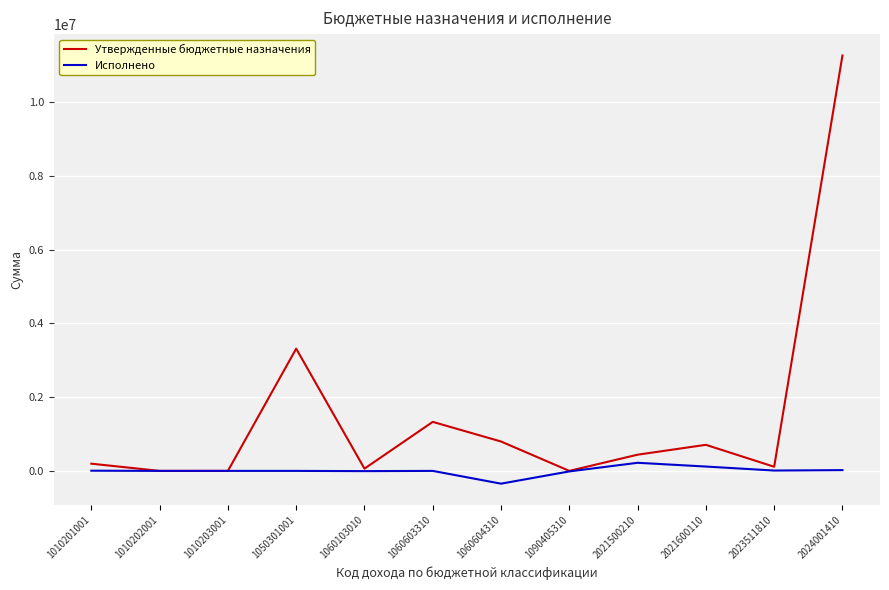

At which label does Исполнено reach its minimum?

1060604310